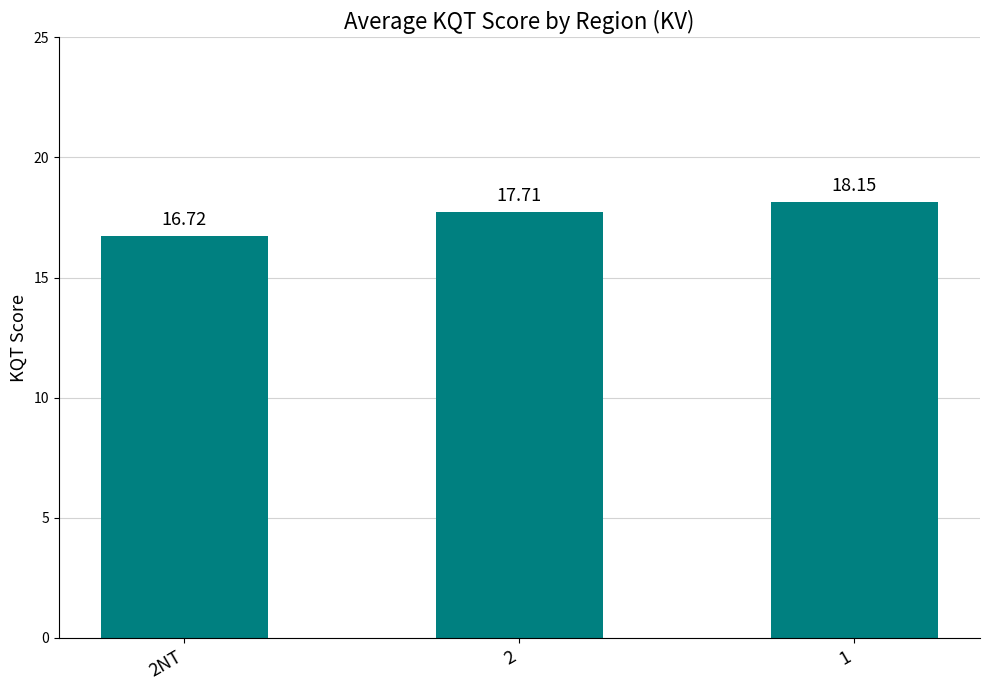

Approximately how many times larger is the value at 2NT compared to 2?

0.9